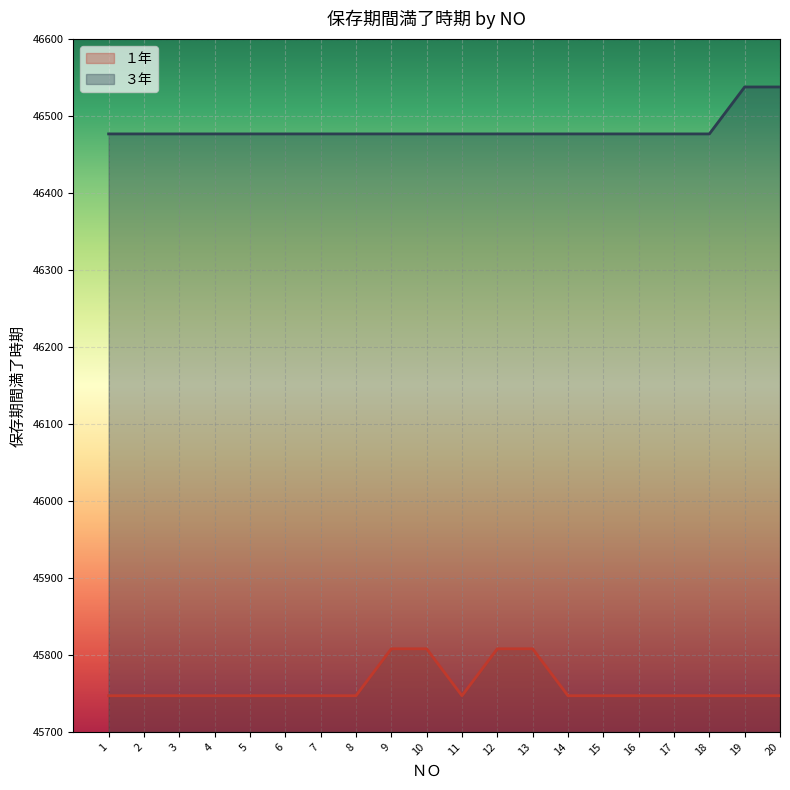

True or false: ３年 and １年 intersect in this chart.

False